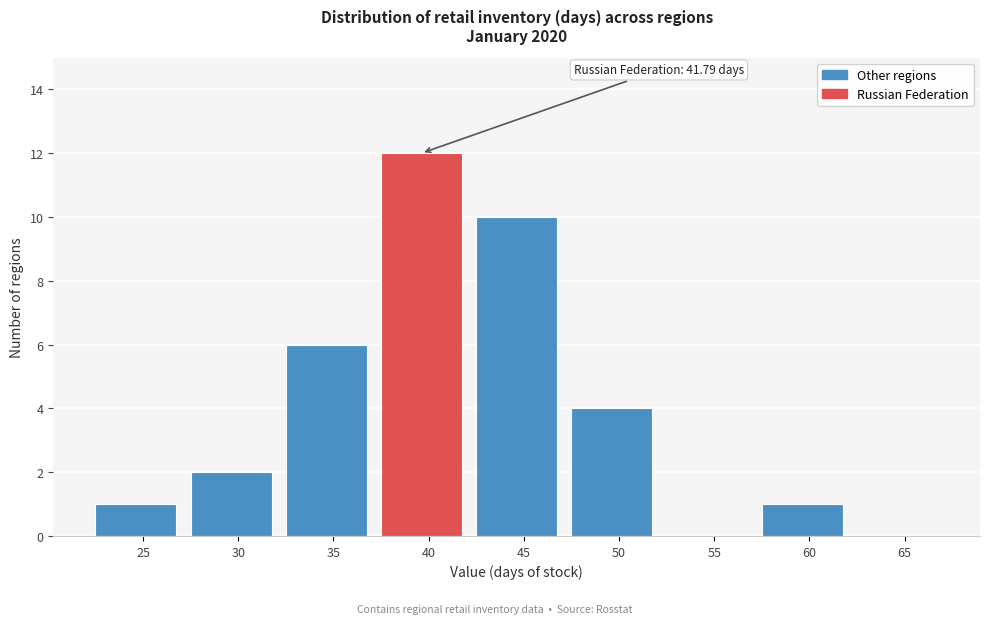

Reading left to right, what are all the values shown in this chart?

25=1	30=2	35=6	40=12	45=10	50=4	55=0	60=1	65=0